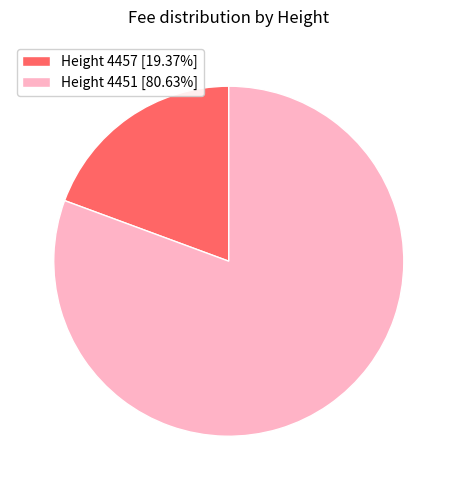

Is there a majority slice in this chart?

Yes